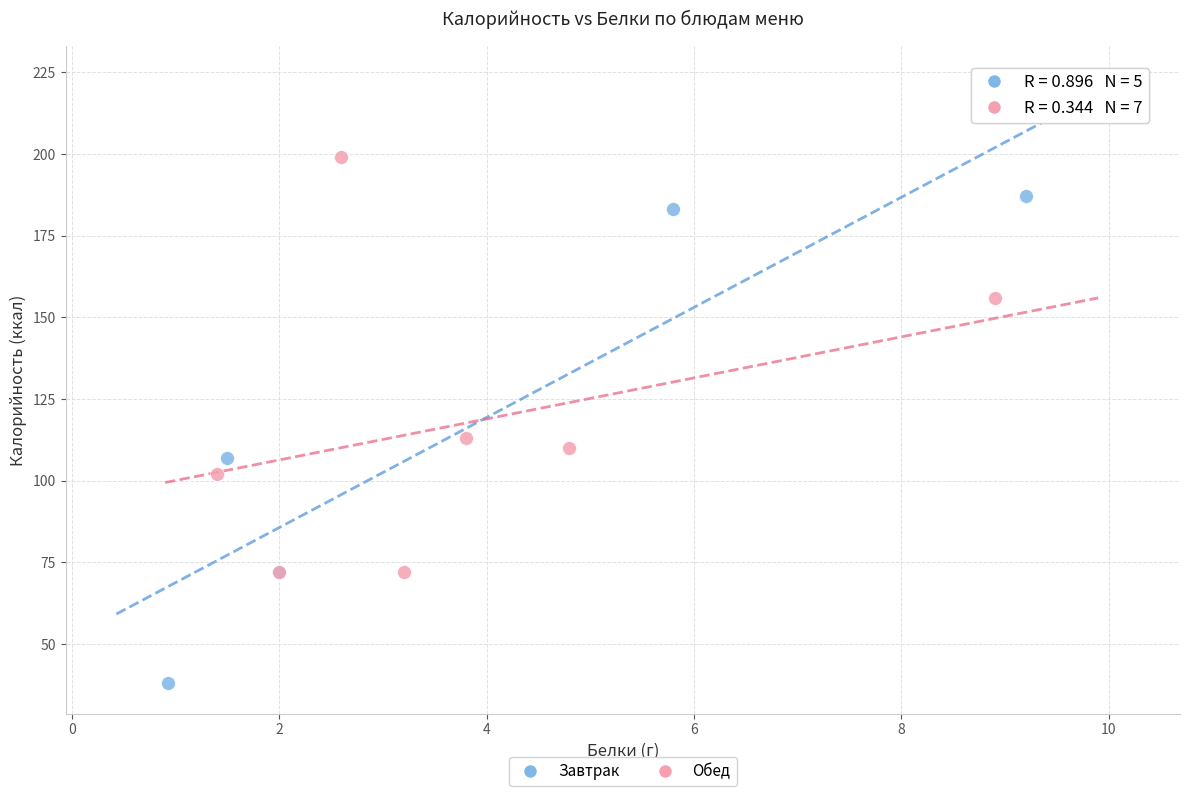

Which series reaches the minimum Y coordinate?

Завтрак